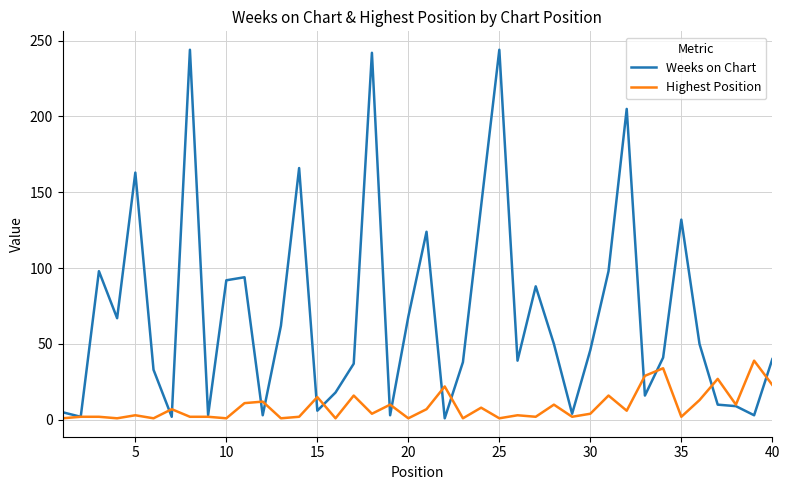

Which series has the largest range (max minus min)?

Weeks on Chart